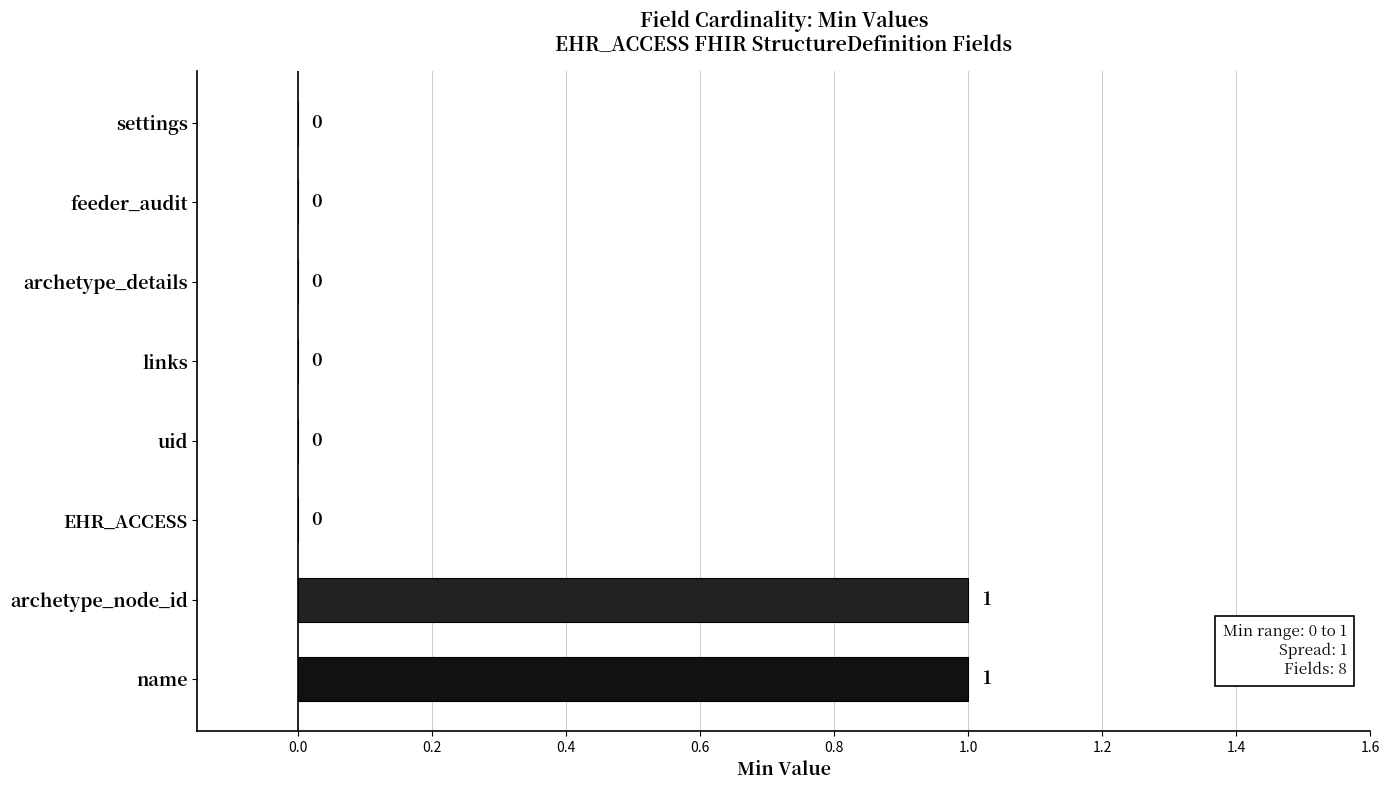

Reading top to bottom, transcribe all the data shown in this chart.

settings=0	feeder_audit=0	archetype_details=0	links=0	uid=0	EHR_ACCESS=0	archetype_node_id=1	name=1